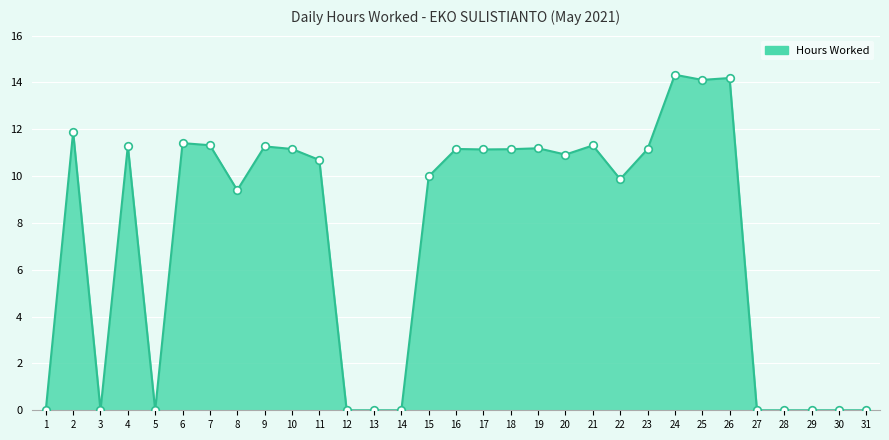

What is the change in value from 8 to 12?

-9.4